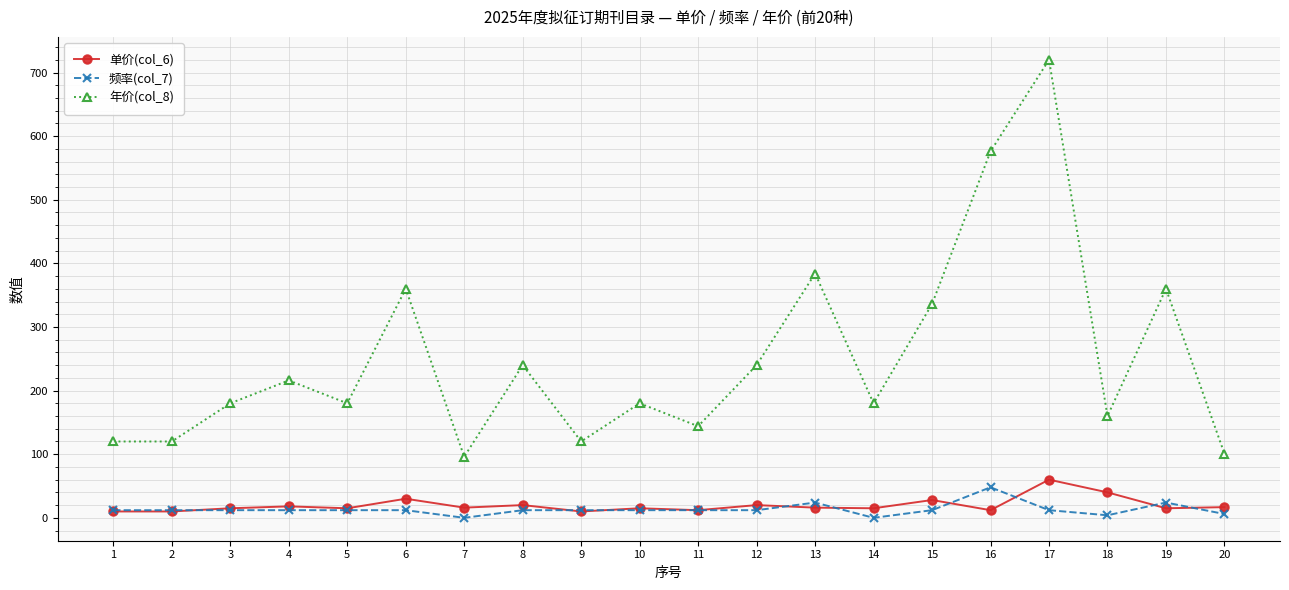

Which series has the largest range (max minus min)?

年价(col_8)